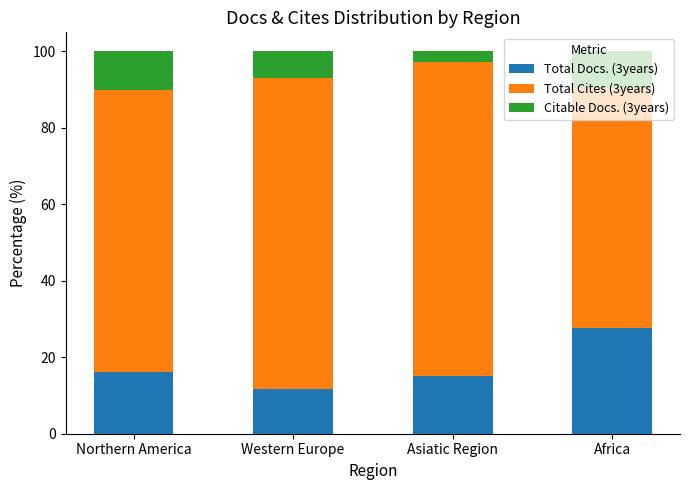

At which label does Total Docs. (3years) reach its minimum?

Western Europe